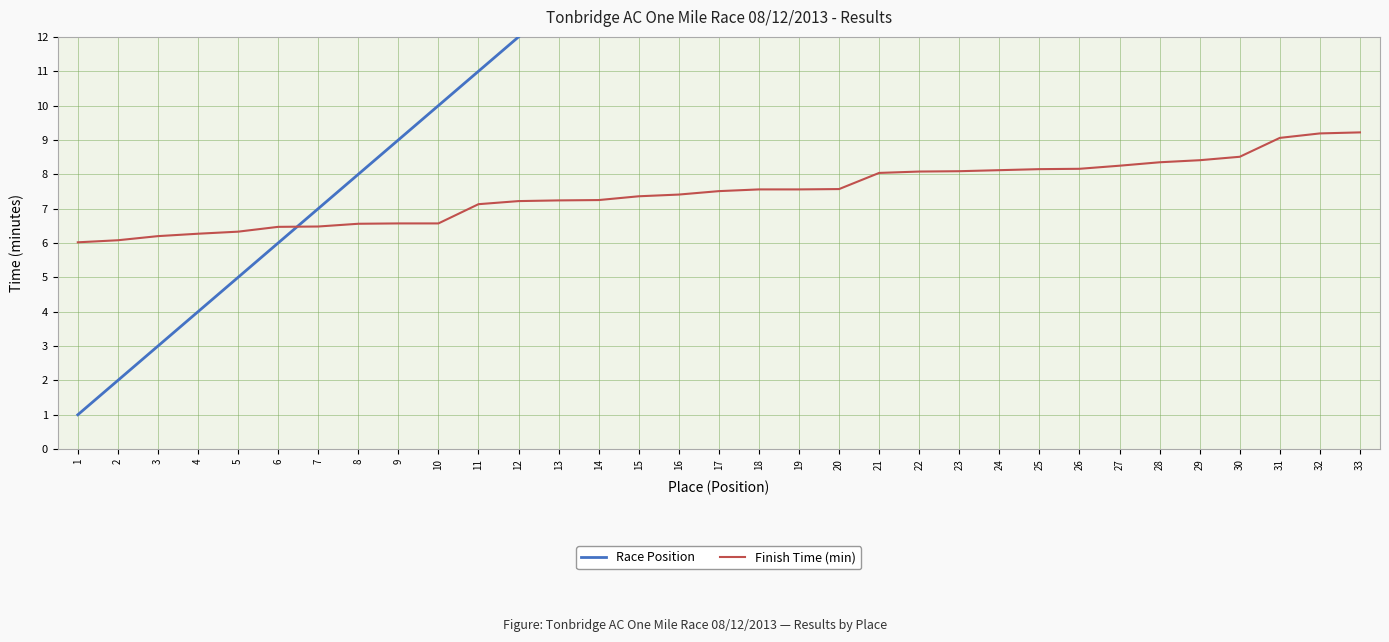

Count the number of categories in the chart.

33